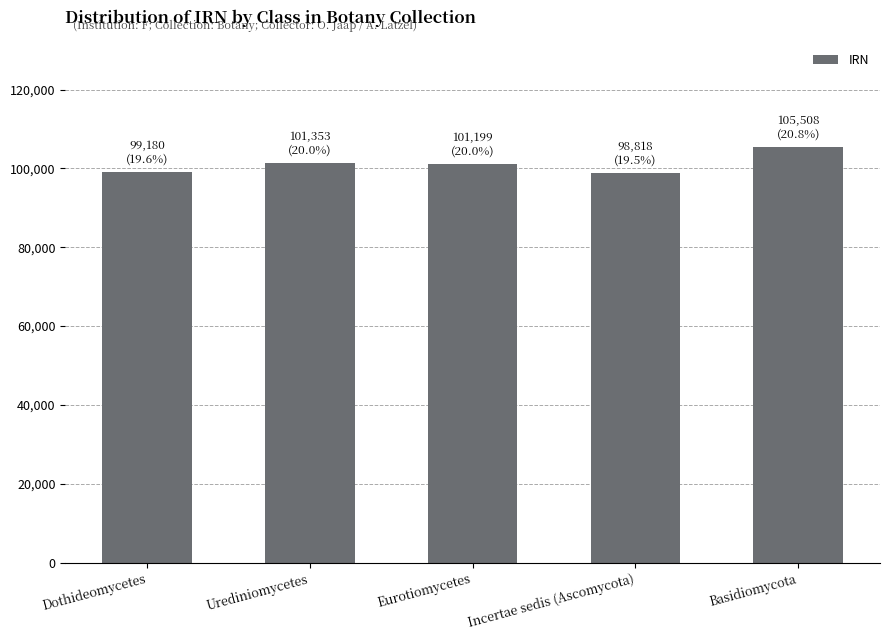

How many data points does each series have?

5